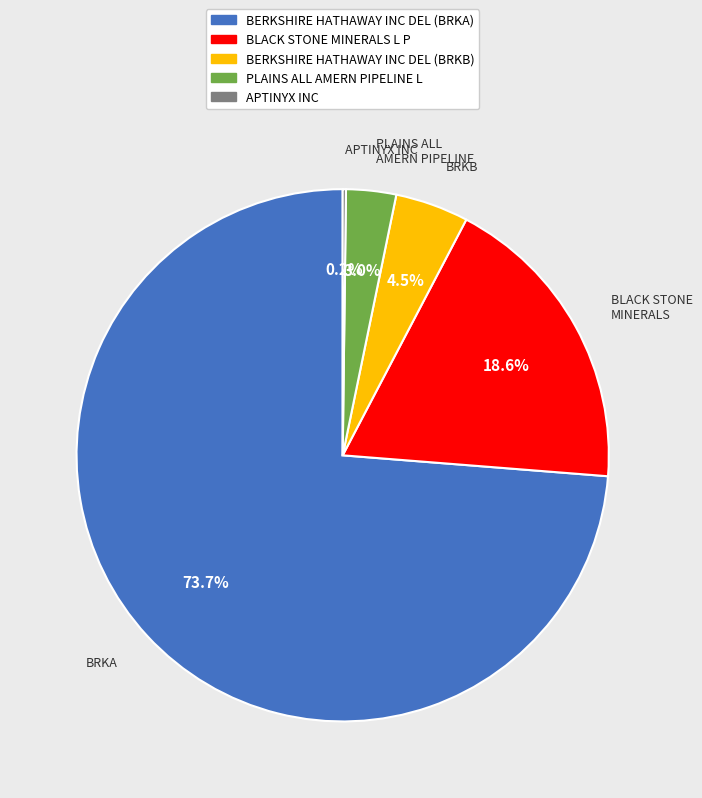

Which slice is the largest?

BERKSHIRE HATHAWAY INC DEL (BRKA)